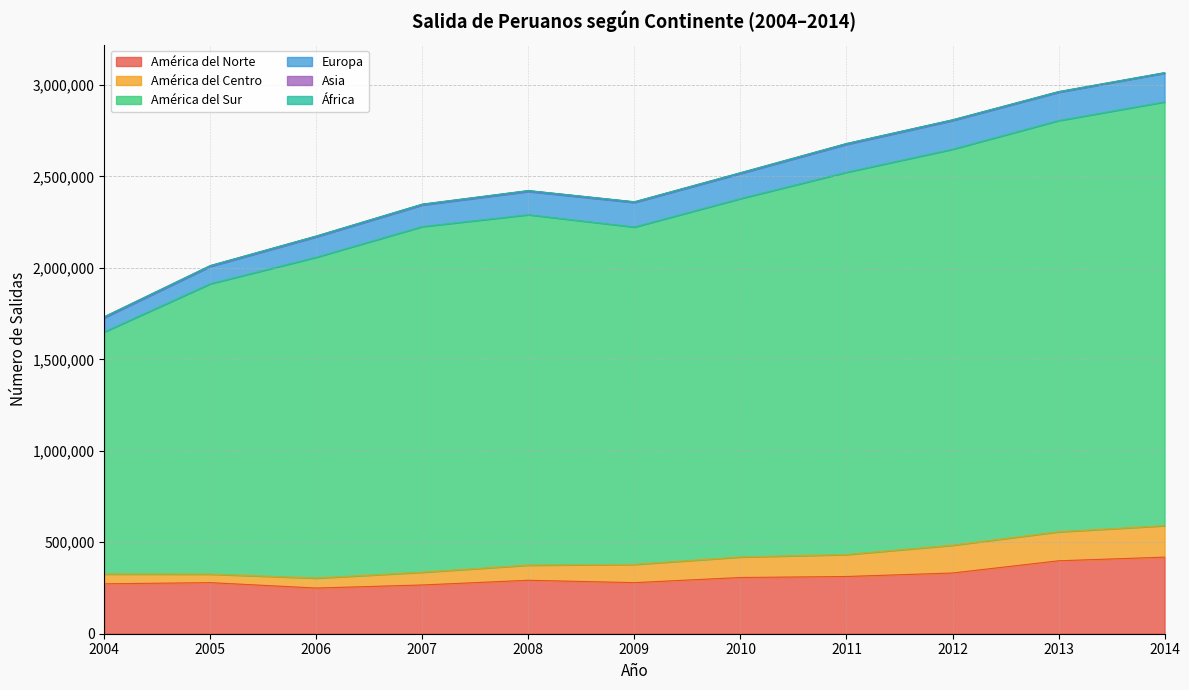

What is the value of the América del Sur point at the 1st from the left?

1323685